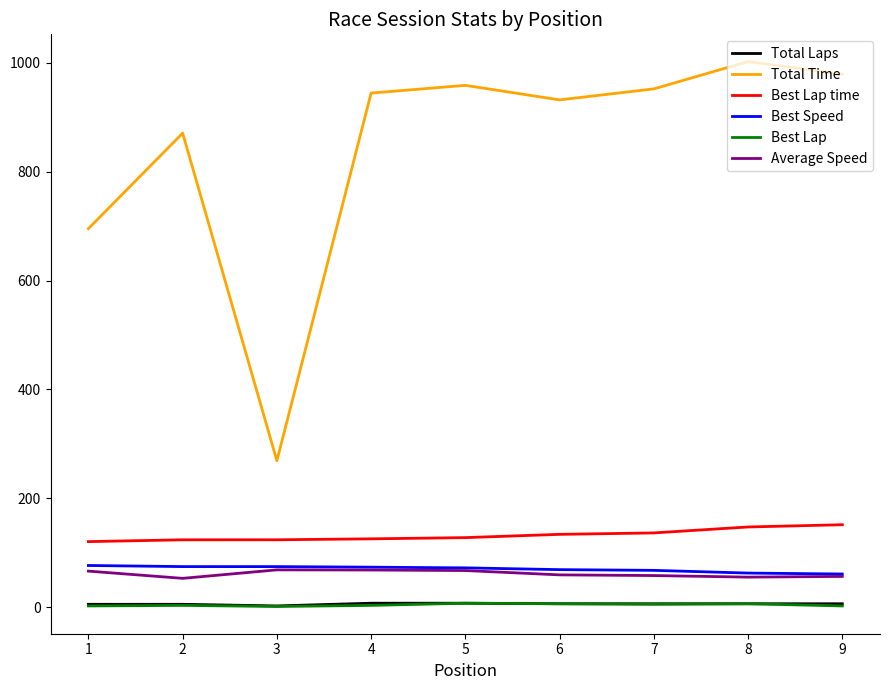

What is the difference between the Average Speed values at 8 and 7?

2.9